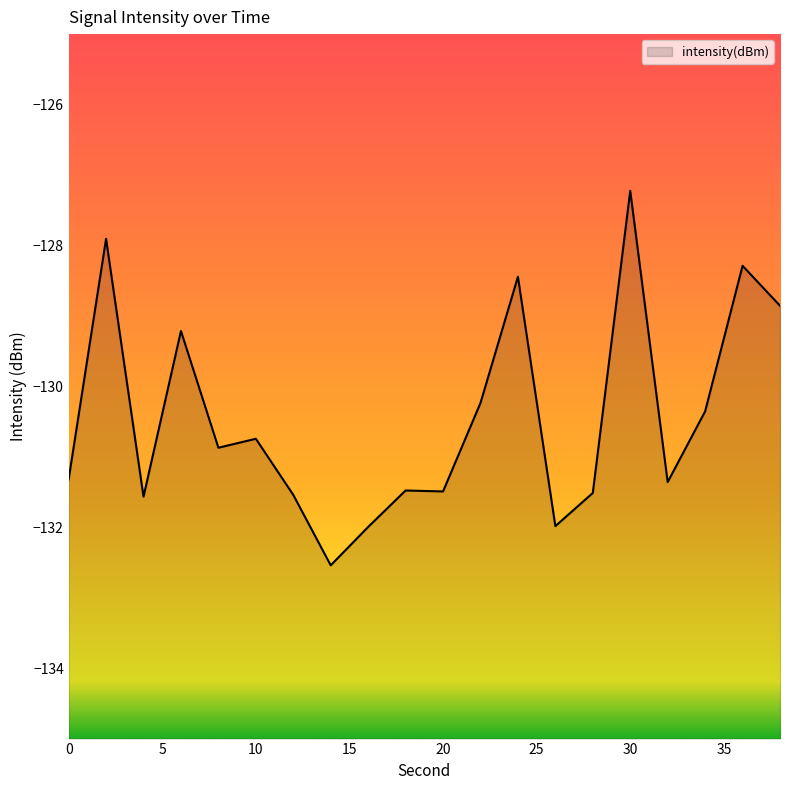

What is the difference between the maximum and second lowest values?

4.8